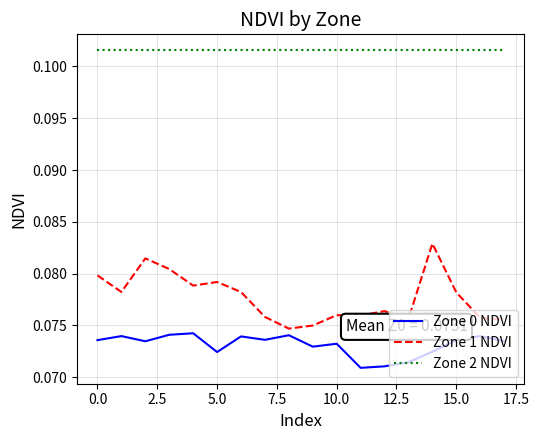

What are all the series names shown in the legend?

Zone 0 NDVI, Zone 1 NDVI, Zone 2 NDVI